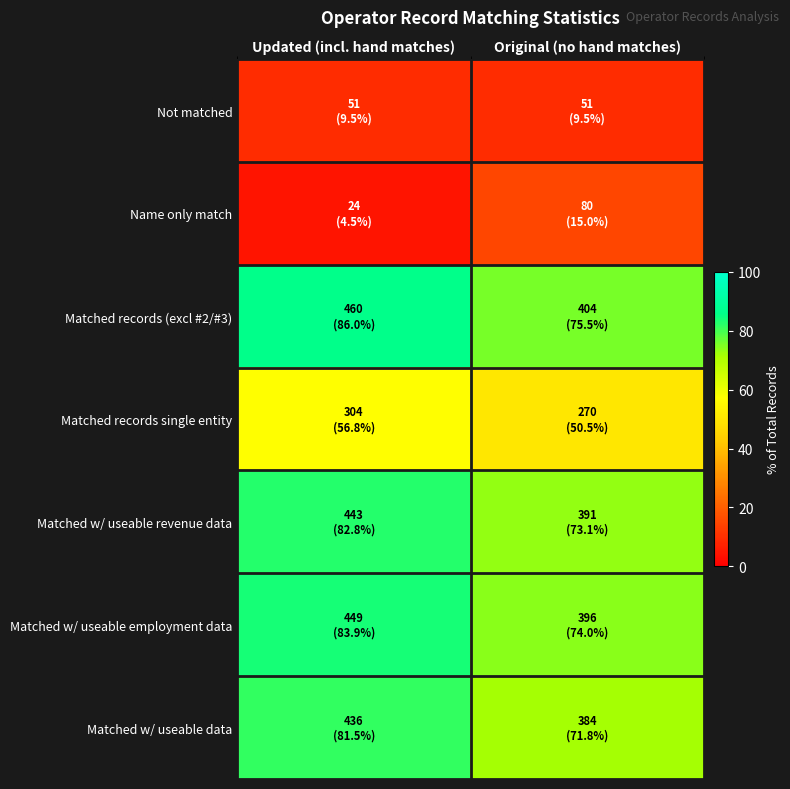

Which series has the largest total across all categories?

Matched records (excl #2/#3)